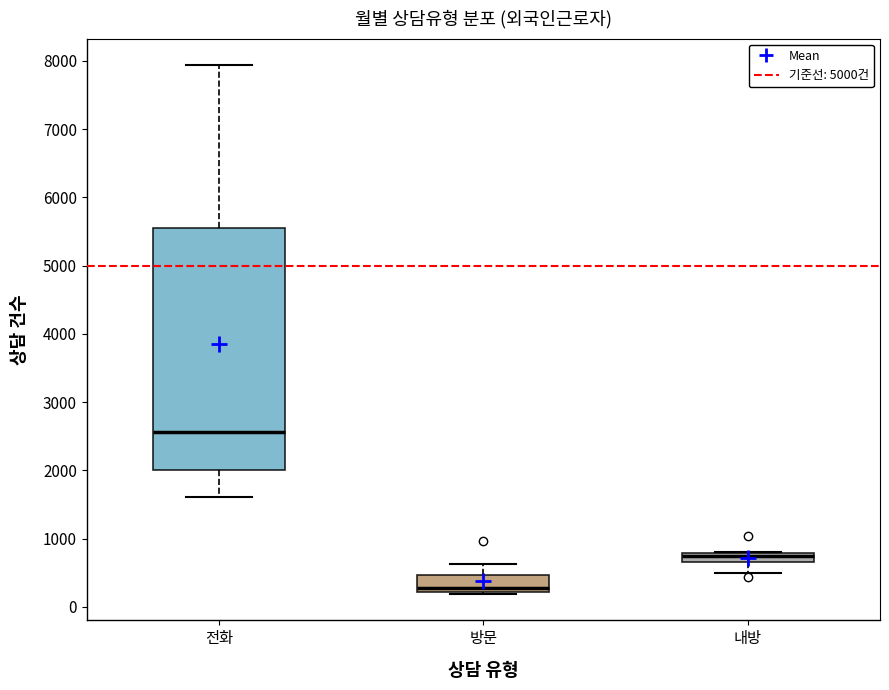

Where is the upper edge of the box for 전화 on the y-axis? The values are not printed on the chart, so give them approximately, as read against the axis.

5600